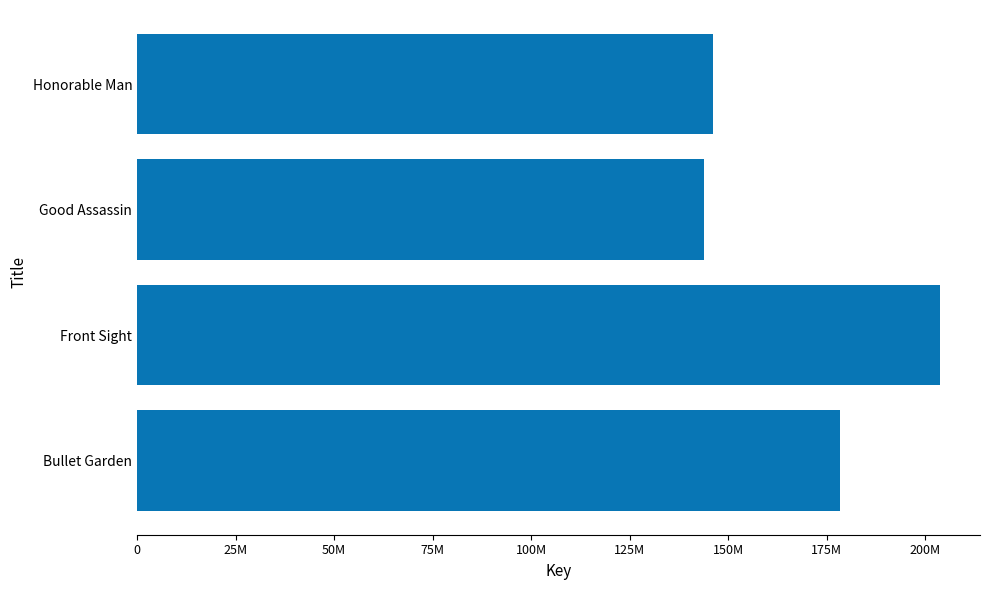

Are the bars horizontal?

Yes